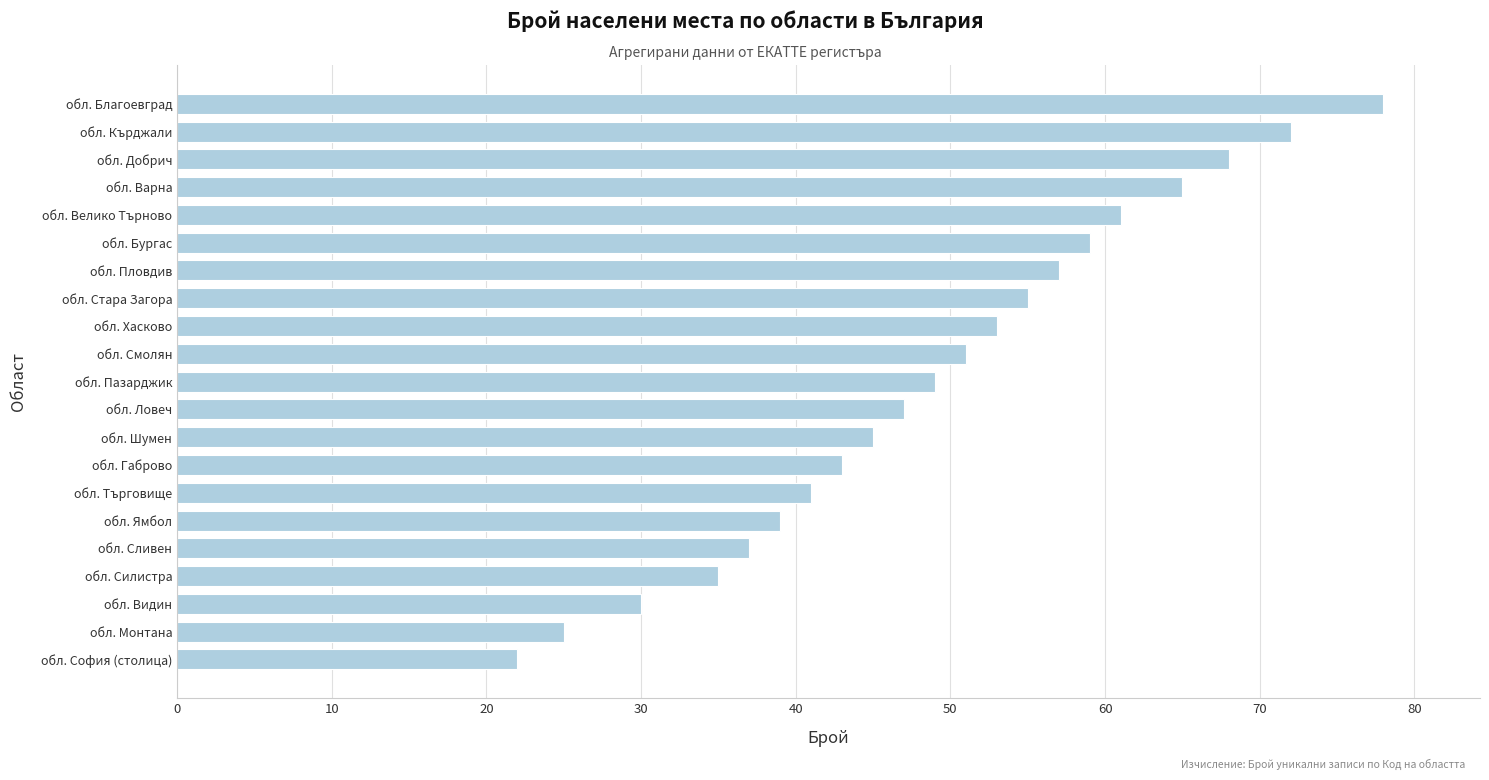

What is the minimum value shown in the chart?

22